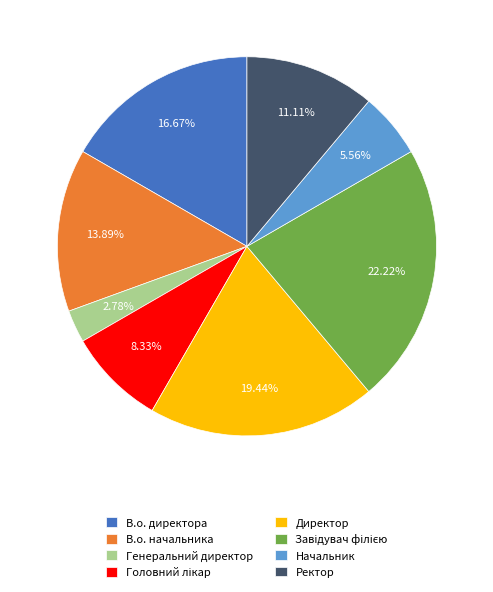

What is the ratio of the value at В.о. начальника to the value at Директор?

0.7